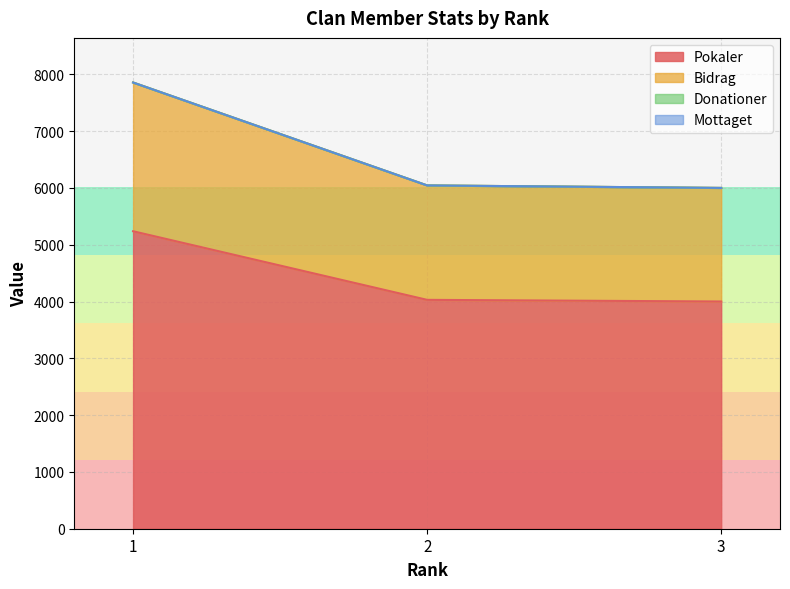

Which series has the largest range (max minus min)?

Bidrag